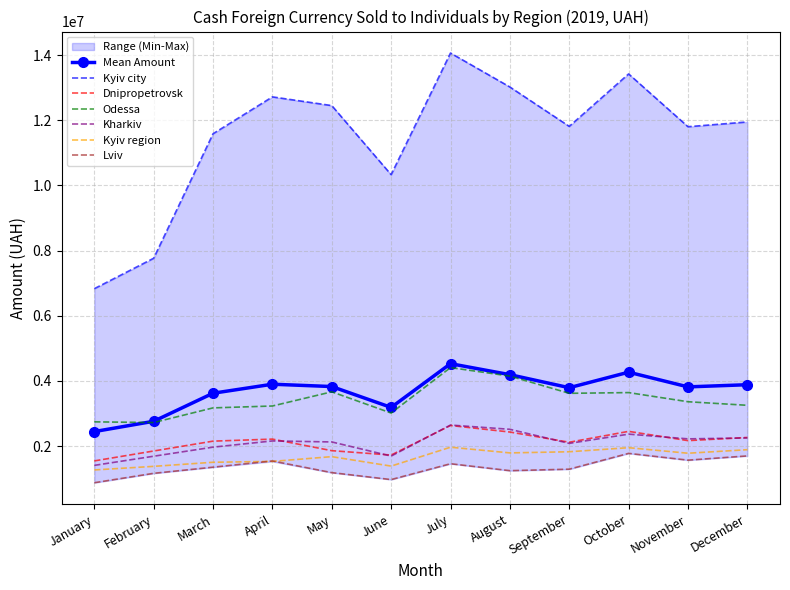

True or false: Kharkiv and Lviv intersect in this chart.

False